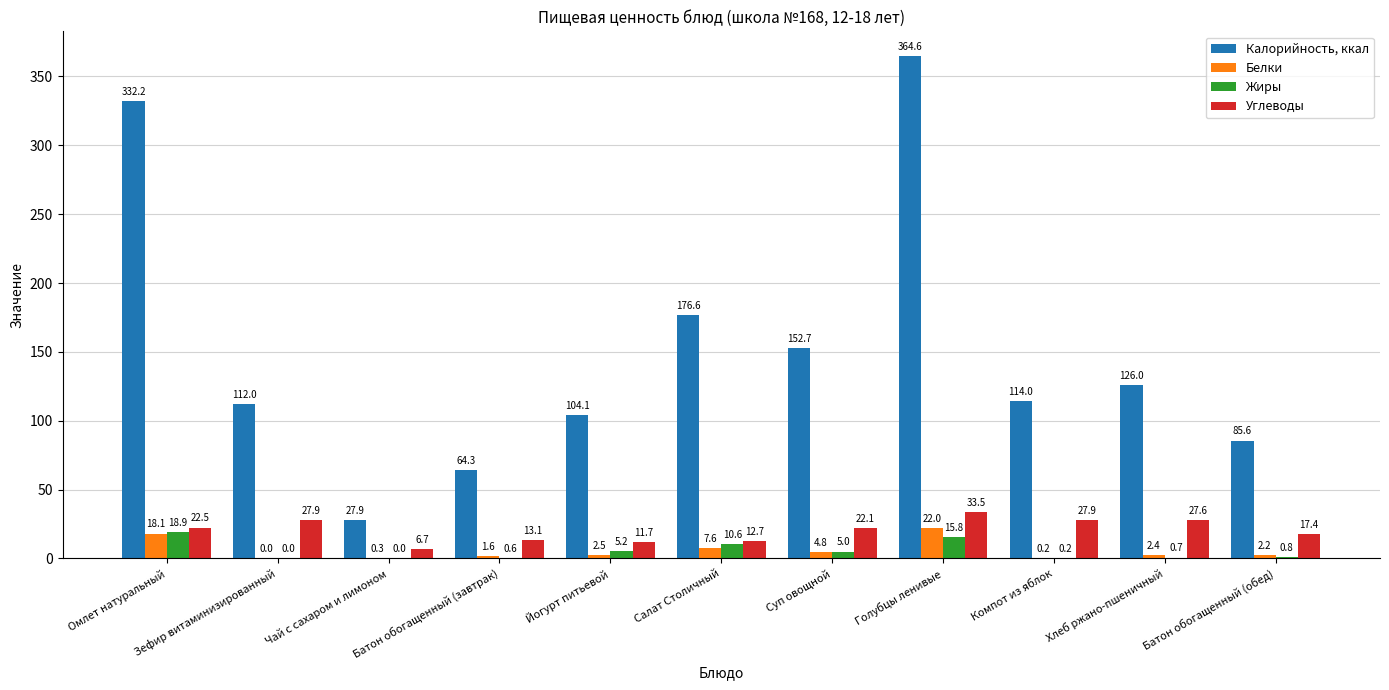

Is the value of Белки at Батон обогащенный (обед) greater than the value of Калорийность, ккал at Салат Столичный?

No